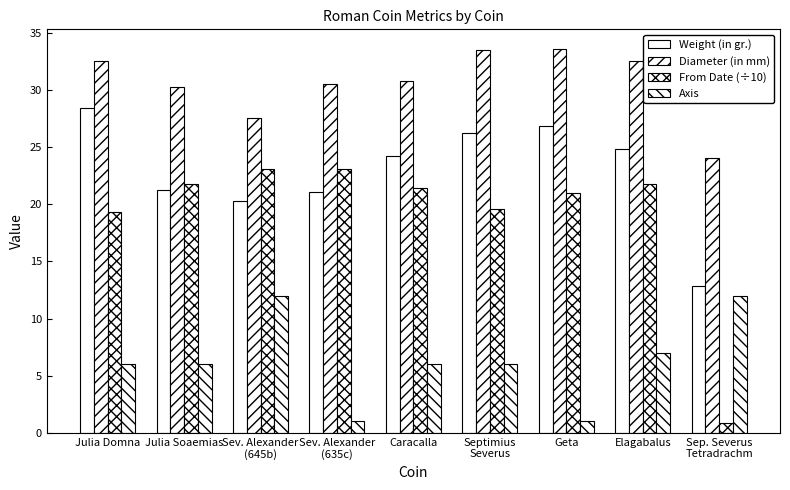

At which category is the sum across all series the highest?

Julia Domna